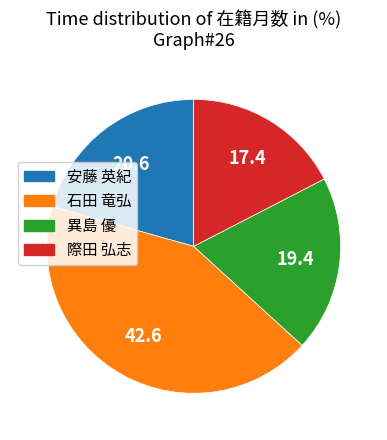

Is the sum of 石田 竜弘 and 際田 弘志 greater than half?

Yes